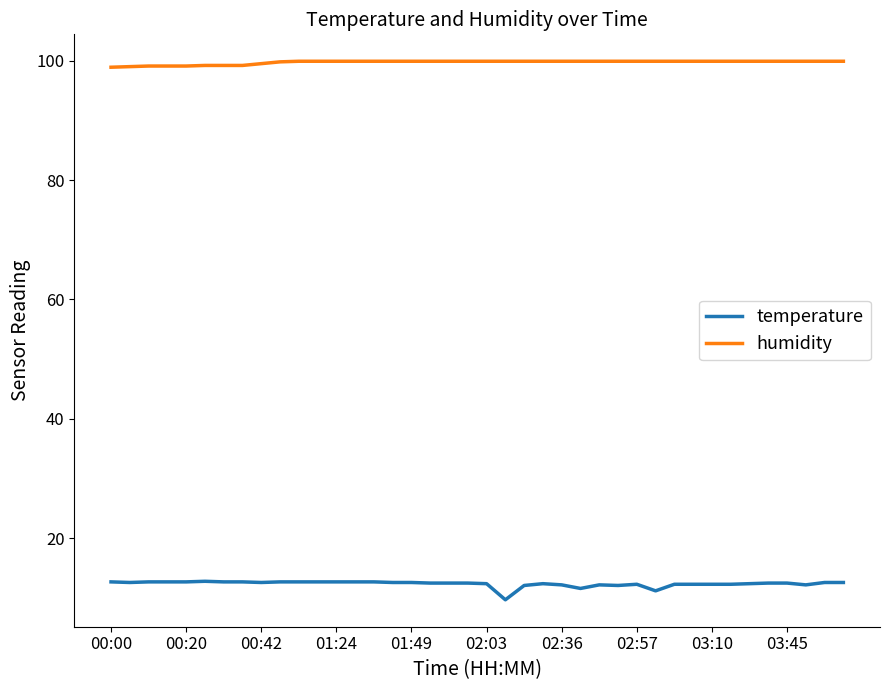

Count the number of data series in this chart.

2